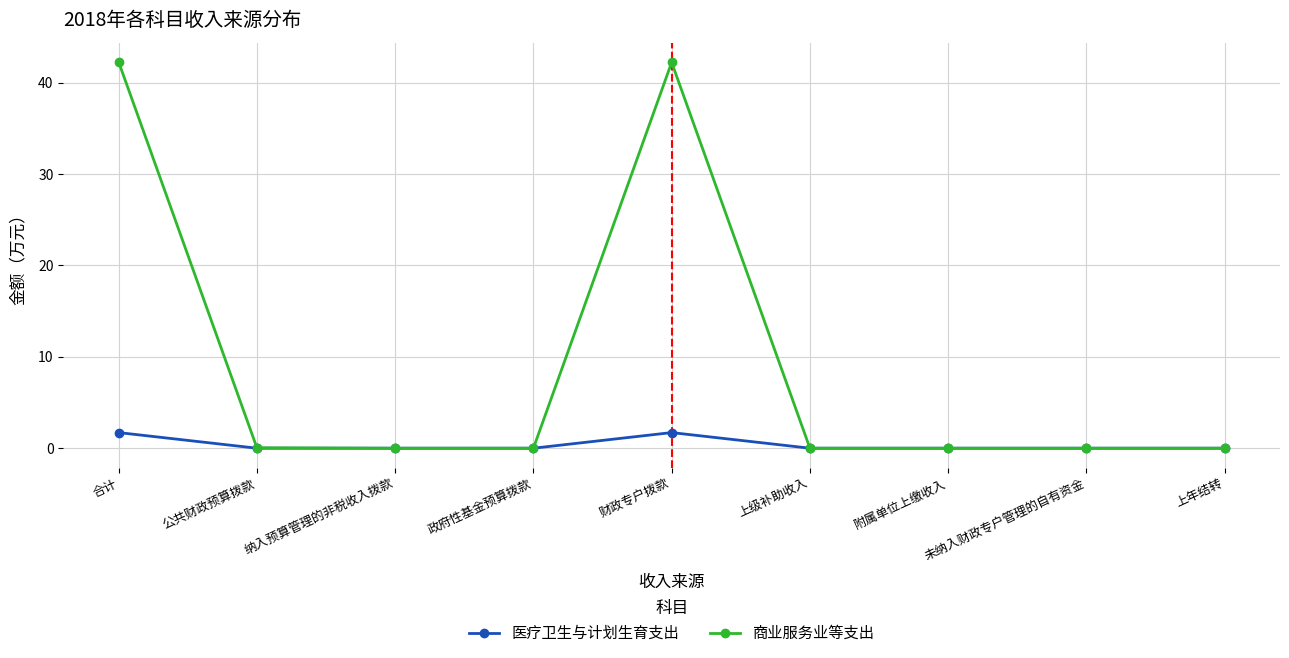

What is the greatest value displayed?

42.3